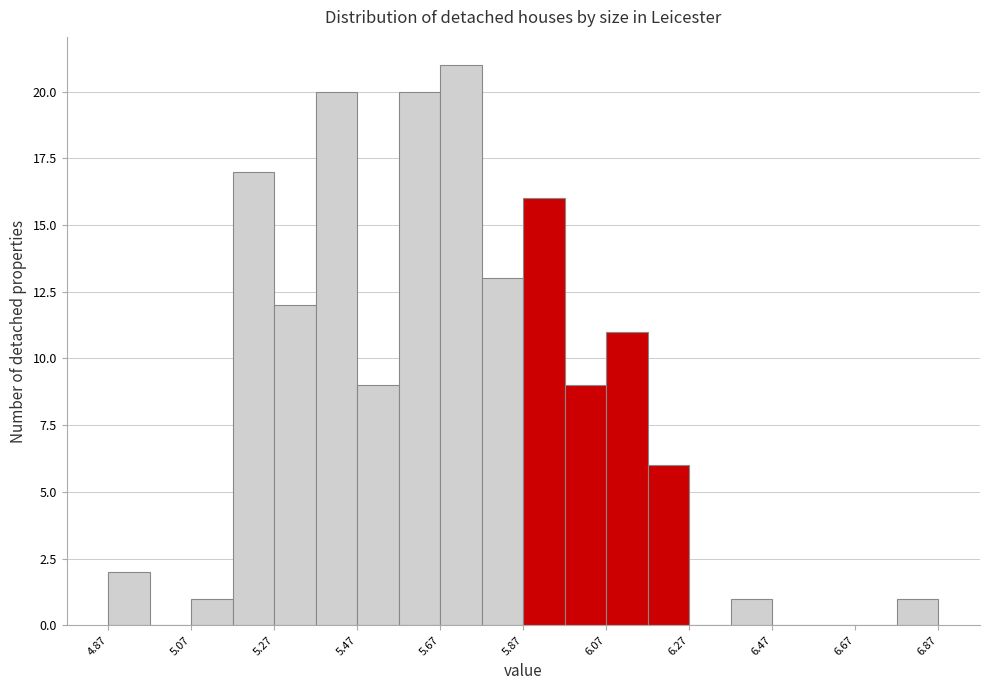

Reading left to right, transcribe this chart: for each bar, give the range it covers on the x-axis and its height. Neither the bar edges nor the heights are printed on the chart, so give them approximately, as read against the axes.

4.87 to 4.97: 2
4.97 to 5.07: 0
5.07 to 5.17: 1
5.17 to 5.27: 17
5.27 to 5.37: 12
5.37 to 5.47: 20
5.47 to 5.57: 9
5.57 to 5.67: 20
5.67 to 5.77: 21
5.77 to 5.87: 13
5.87 to 5.97: 16
5.97 to 6.07: 9
6.07 to 6.17: 11
6.17 to 6.27: 6
6.27 to 6.37: 0
6.37 to 6.47: 1
6.47 to 6.57: 0
6.57 to 6.67: 0
6.67 to 6.77: 0
6.77 to 6.87: 1